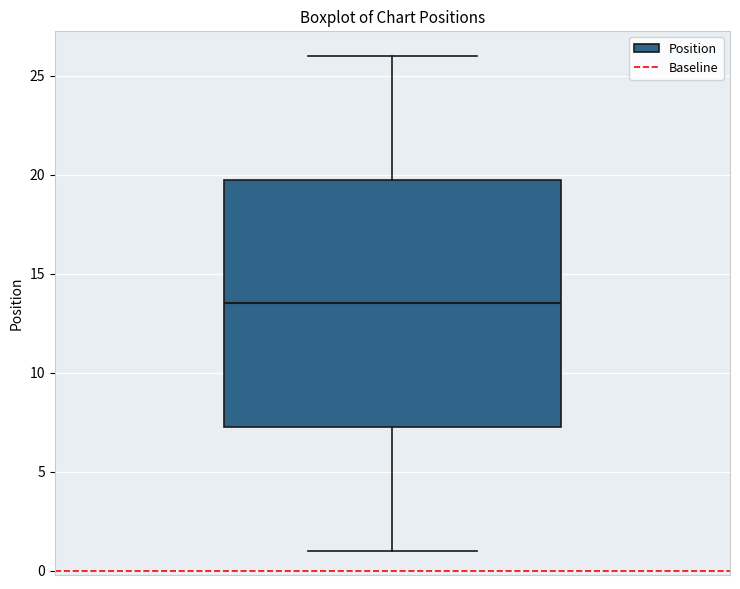

Transcribe this box plot: give where the median line is, the range the box spans, and where the two whiskers end, as read against the y-axis. The values are not printed on the chart, so give them approximately, as read against the axis.

median 13.5, box 7.5 to 20.0, whiskers 1.0 to 26.0